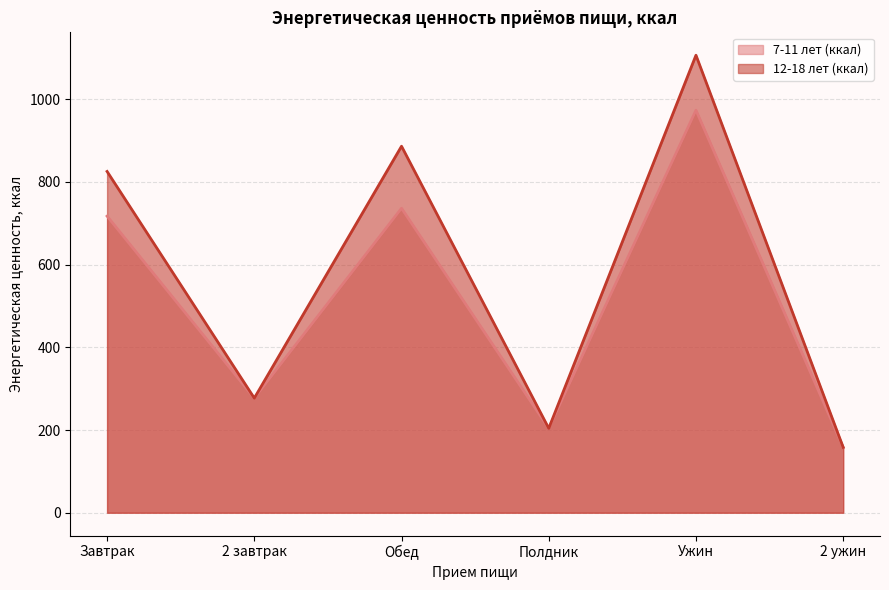

Rank the categories by 7-11 лет (ккал) value from highest to lowest.

Ужин, Обед, Завтрак, 2 завтрак, Полдник, 2 ужин